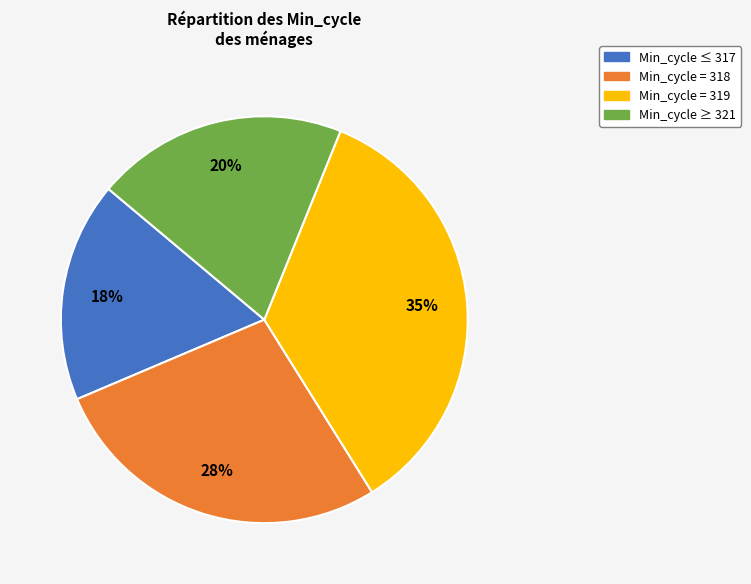

To the nearest percent, what is the difference between the Min_cycle ≥ 321 and Min_cycle = 318 slice percentages?

7%